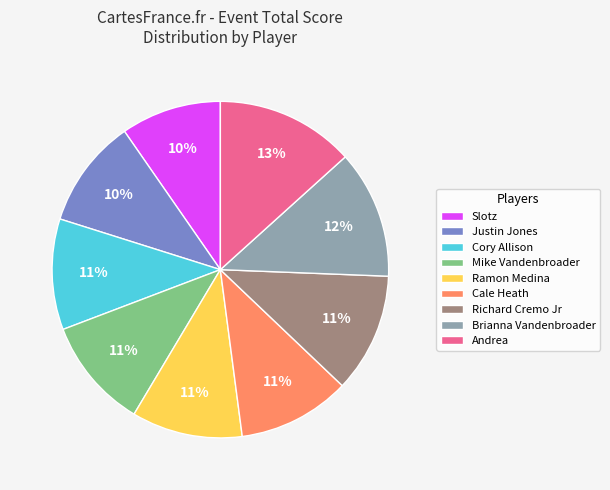

Does any single category account for the majority?

No